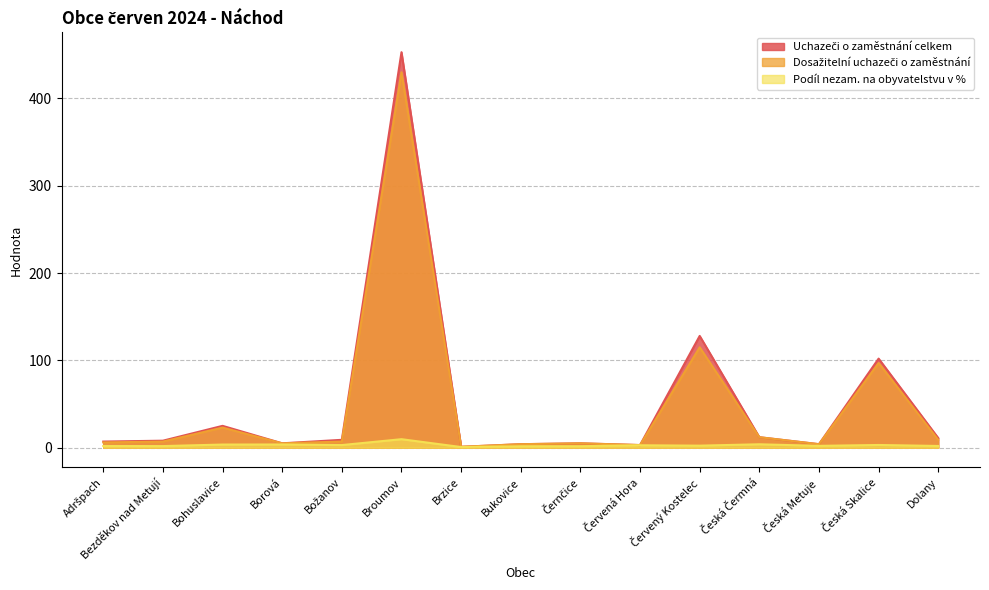

What is the value of the Podíl nezam. na obyvatelstvu v % point at the 4th from the left?

3.6